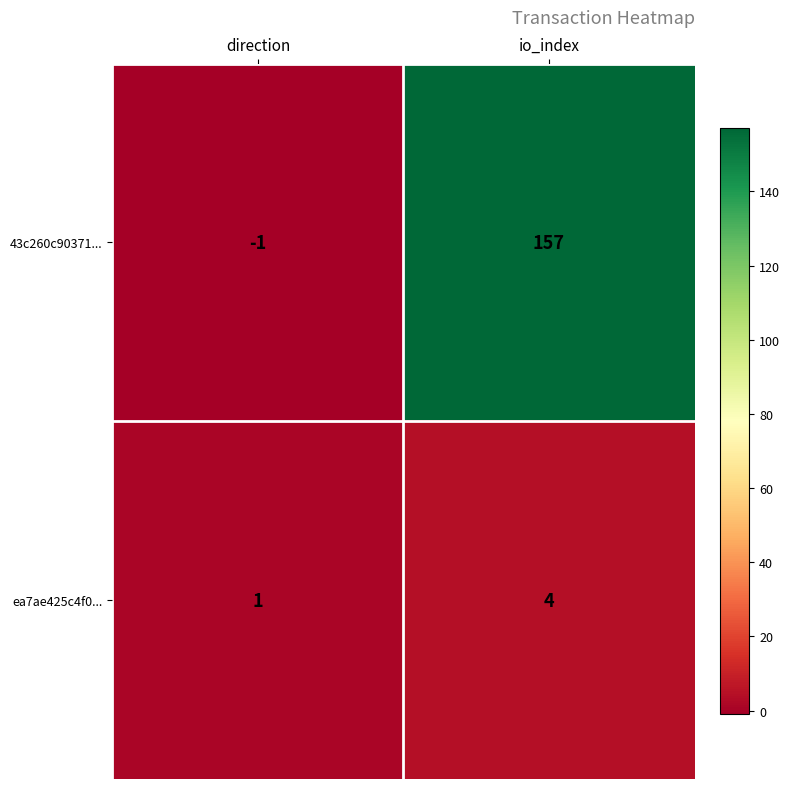

Where is 43c260c90371... nearest to the value 78?

direction